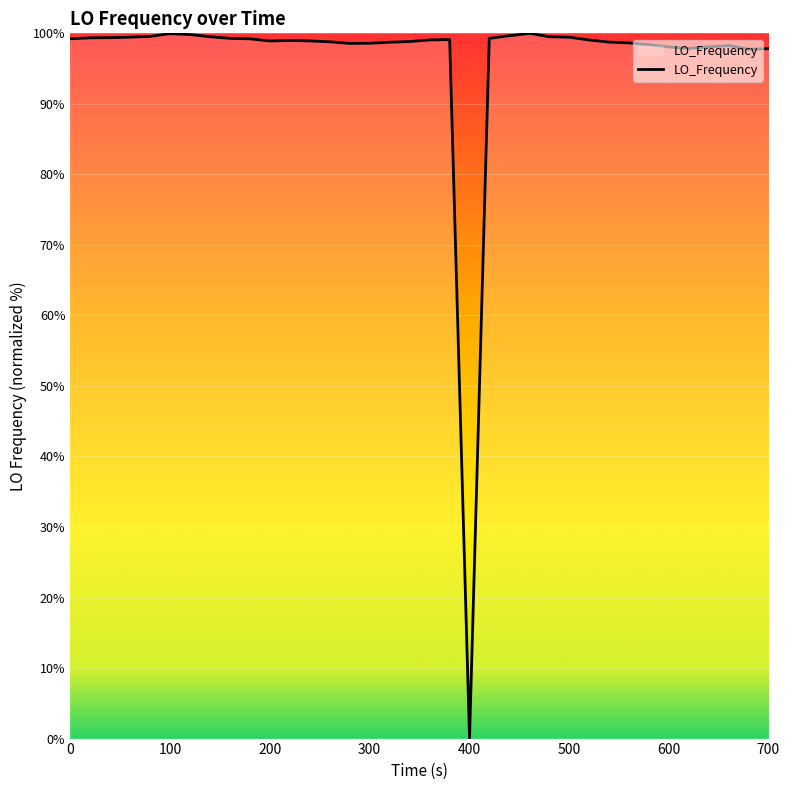

What is the maximum value shown in the chart?

100.0